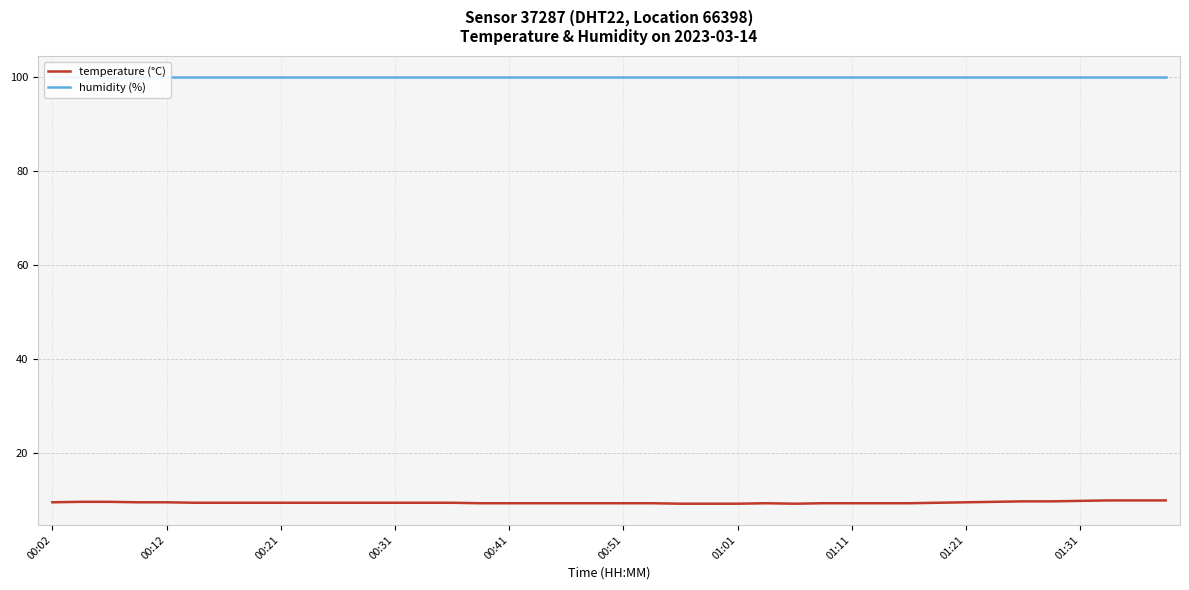

What is the lowest value of the temperature (°C) series?

9.3